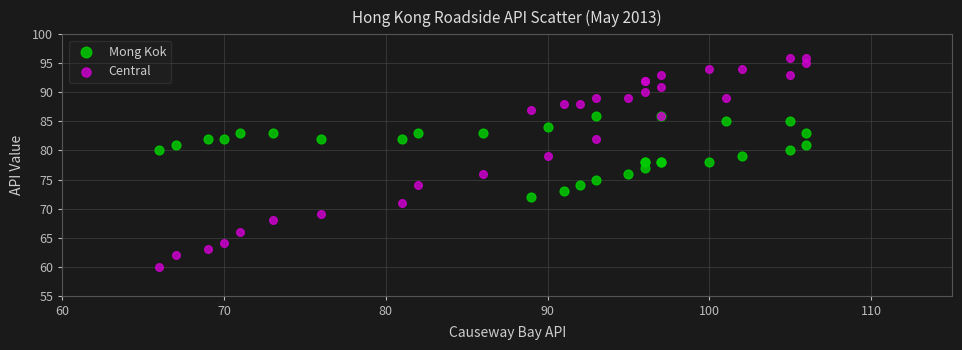

Which series has the widest spread of Y values?

Central